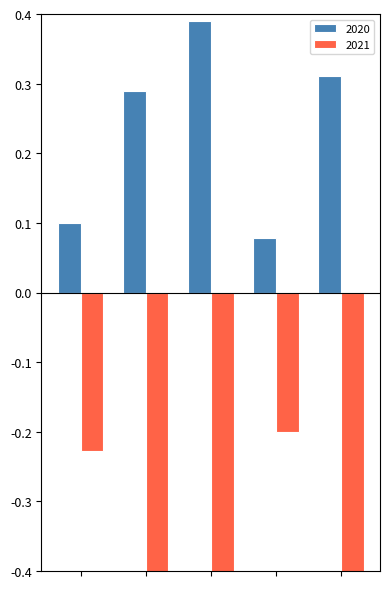

What is the sum of the 2020 values at Palvelujen ostot and Henkilöstömenot?

0.4